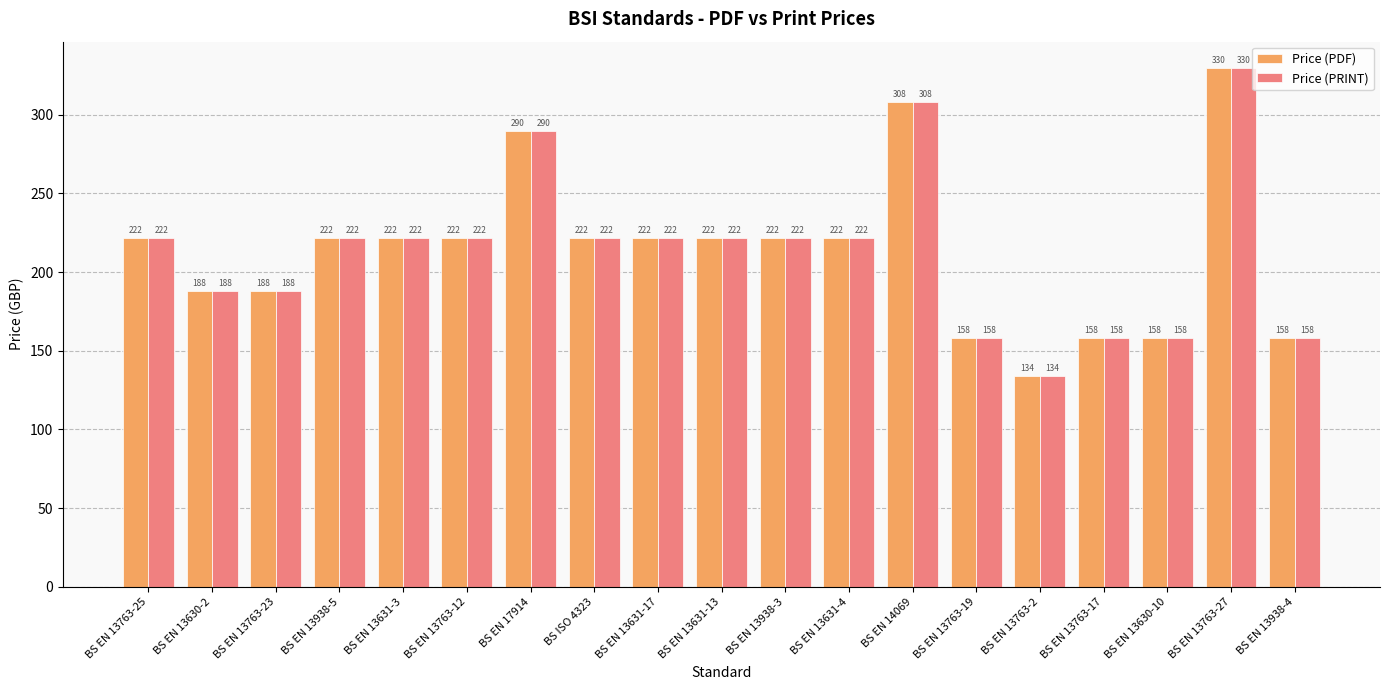

Are the bars horizontal?

No